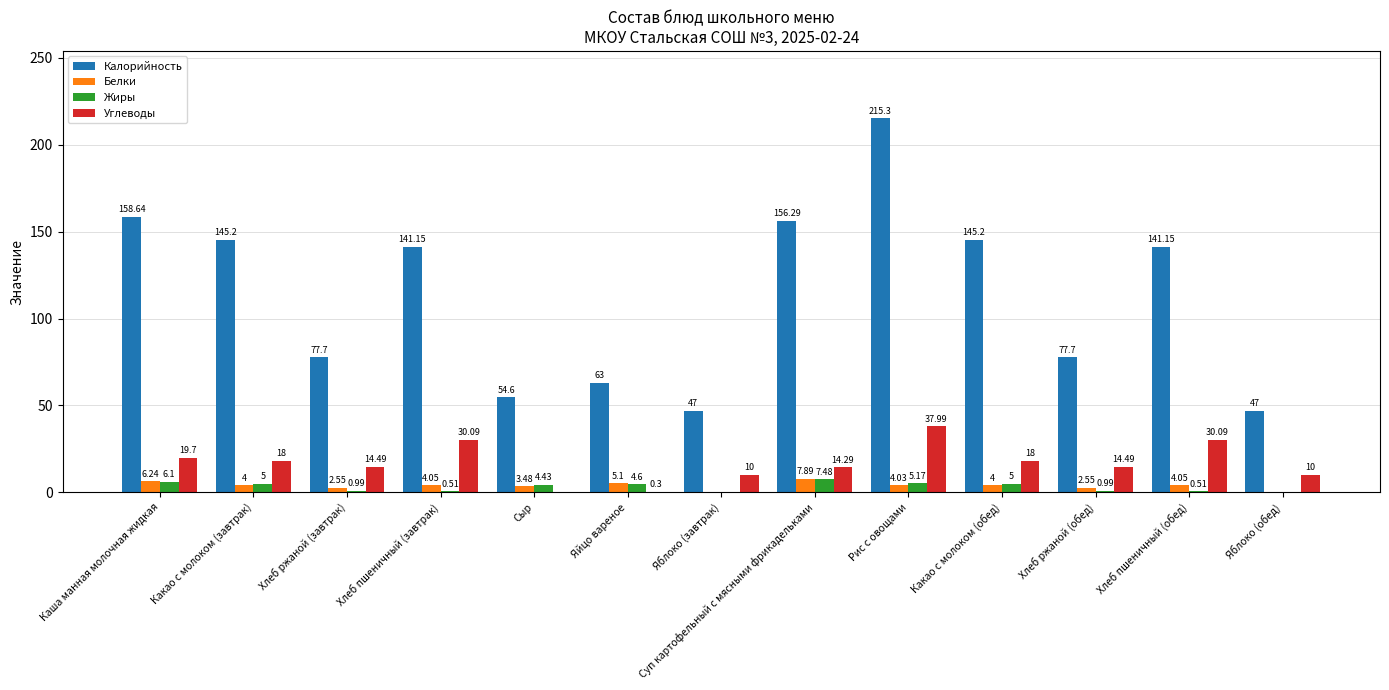

Which series has the largest total across all categories?

Калорийность